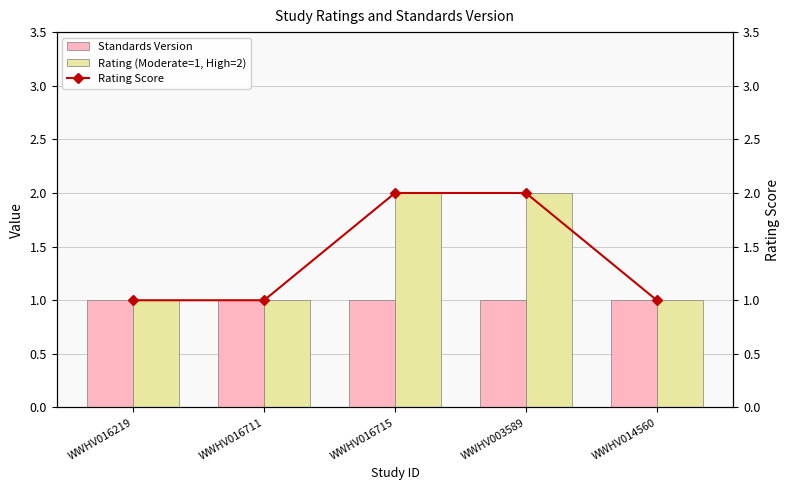

At which category is the sum across all series the highest?

WWHV016715